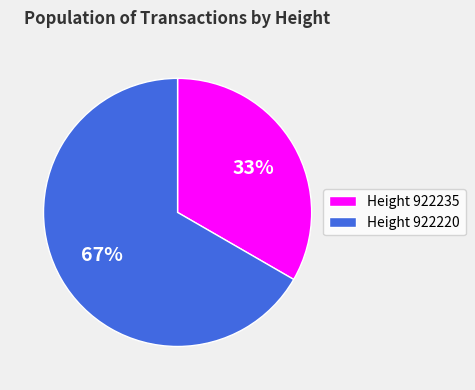

Which slice represents more than half of the pie?

Height 922220